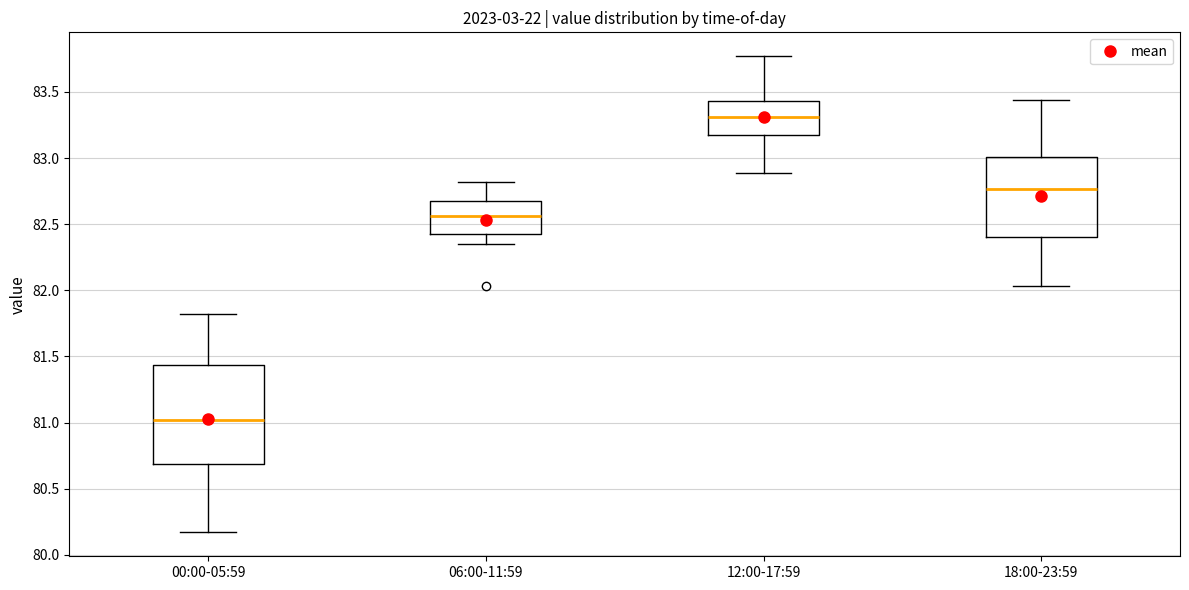

Which box is the tallest, from its lower edge to its upper edge?

00:00-05:59